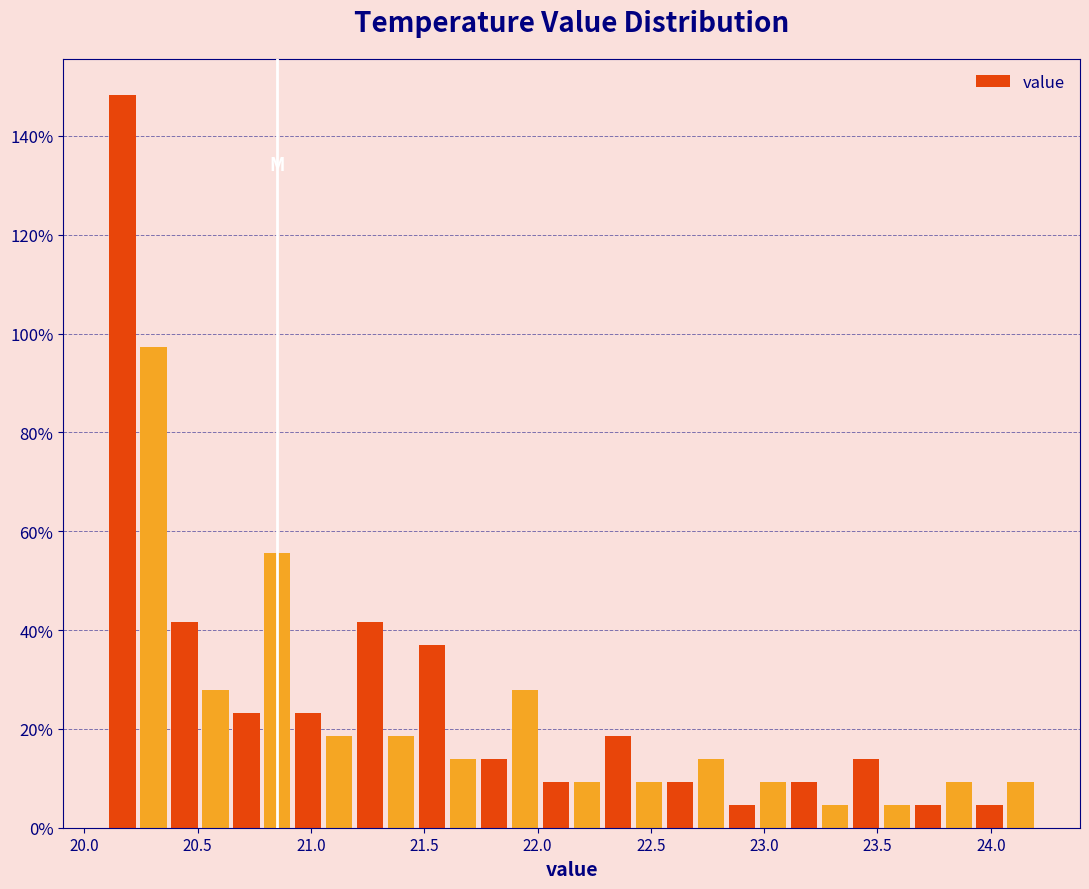

Read against the x-axis, roughly where is the centre of the tallest bar?

20.15